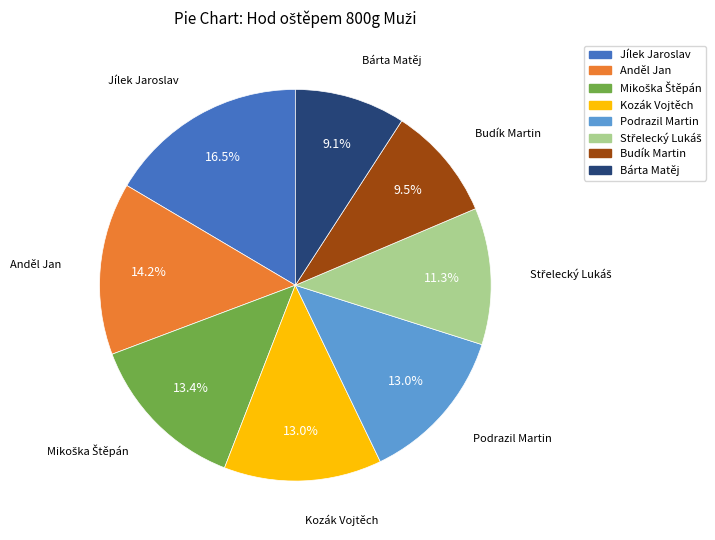

To the nearest percent, what is the average slice percentage?

12%